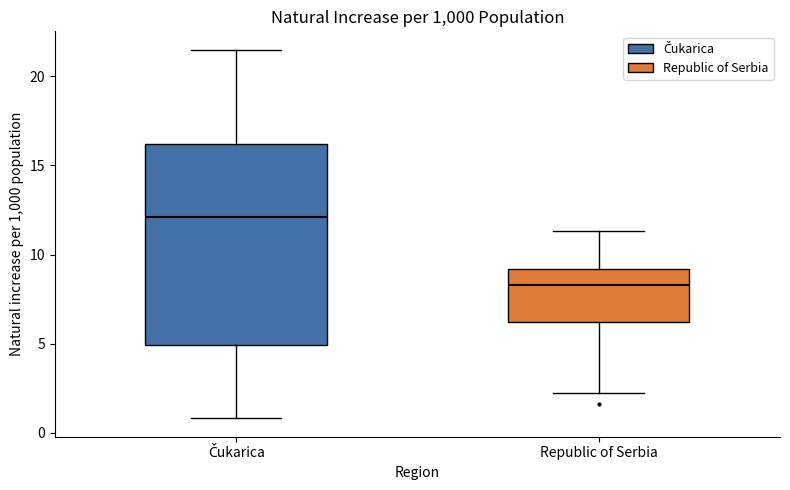

Reading left to right, read every box against the y-axis: the position of its median line, the range the box covers, and the ends of its whiskers. The values are not printed on the chart, so give them approximately, as read against the axis.

Čukarica: median 12.0, box 5.0 to 16.0, whiskers 1.0 to 21.5
Republic of Serbia: median 8.5, box 6.0 to 9.0, whiskers 2.0 to 11.5